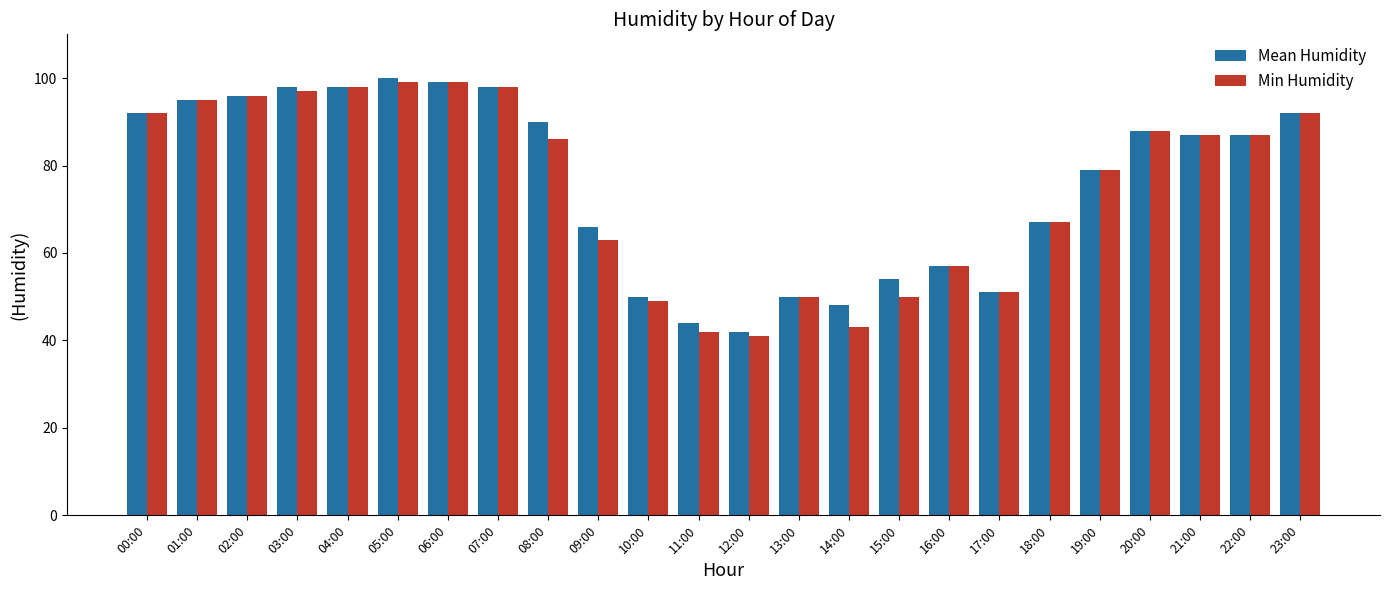

Which series changed the most between 11:00 and 23:00?

Min Humidity